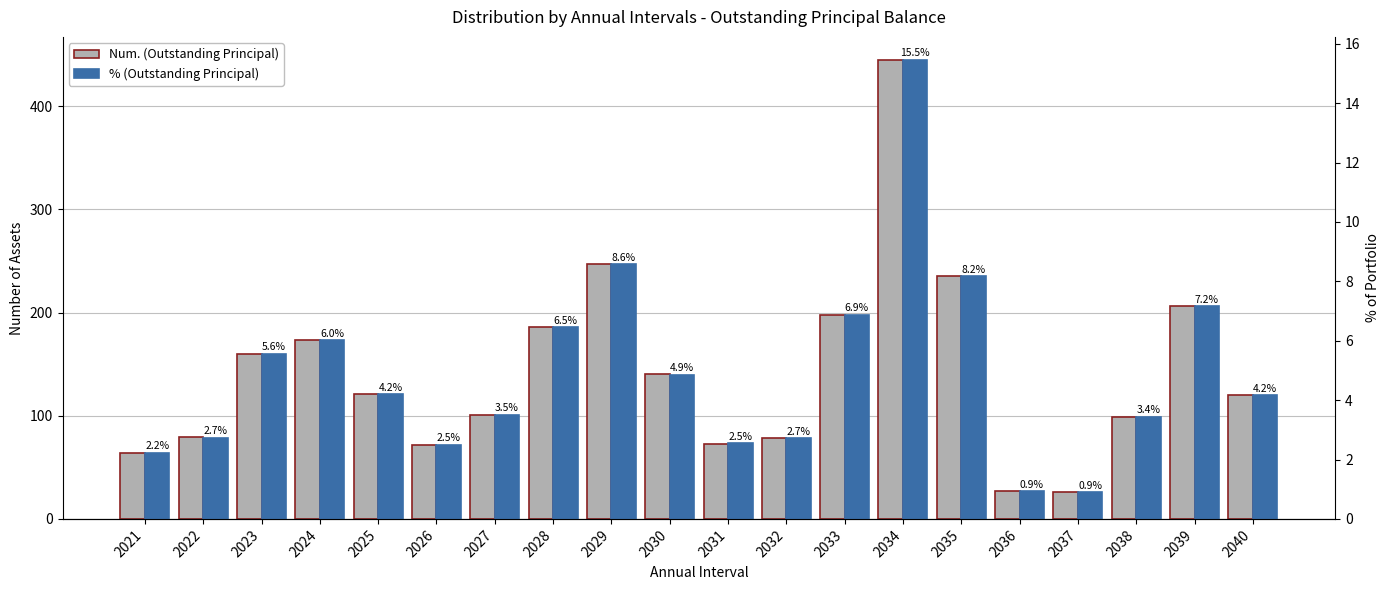

How many data points in Num. (Outstanding Principal) are less than 121?

10